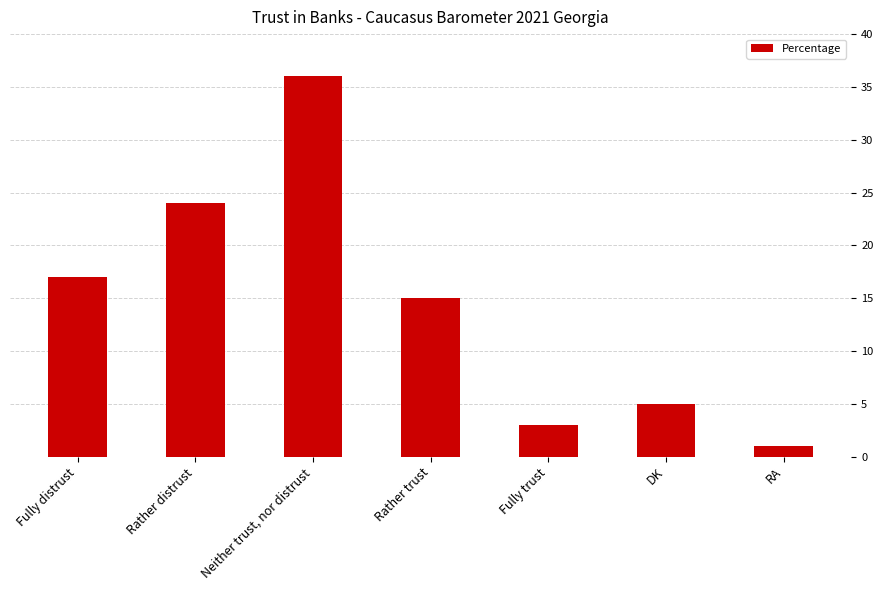

What is the minimum value shown in the chart?

1